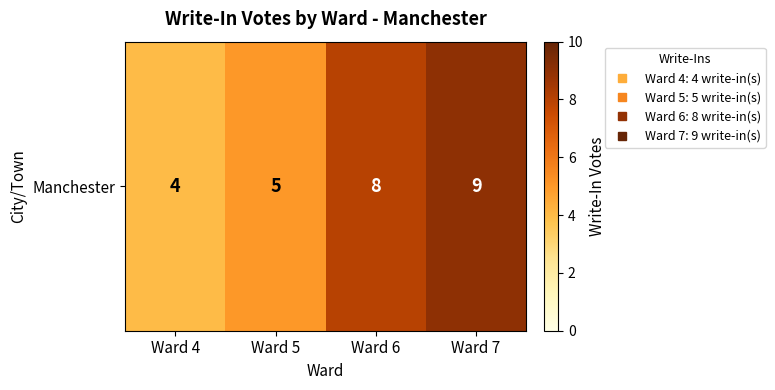

Reading right to left, extract all data points from this chart.

9	8	5	4